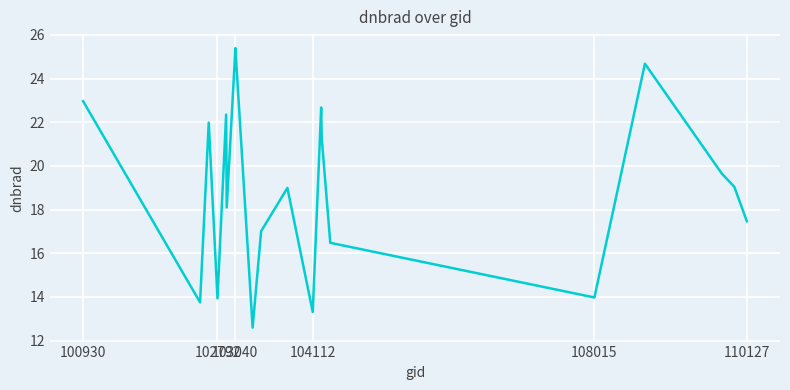

What is the minimum value shown in the chart?

12.6